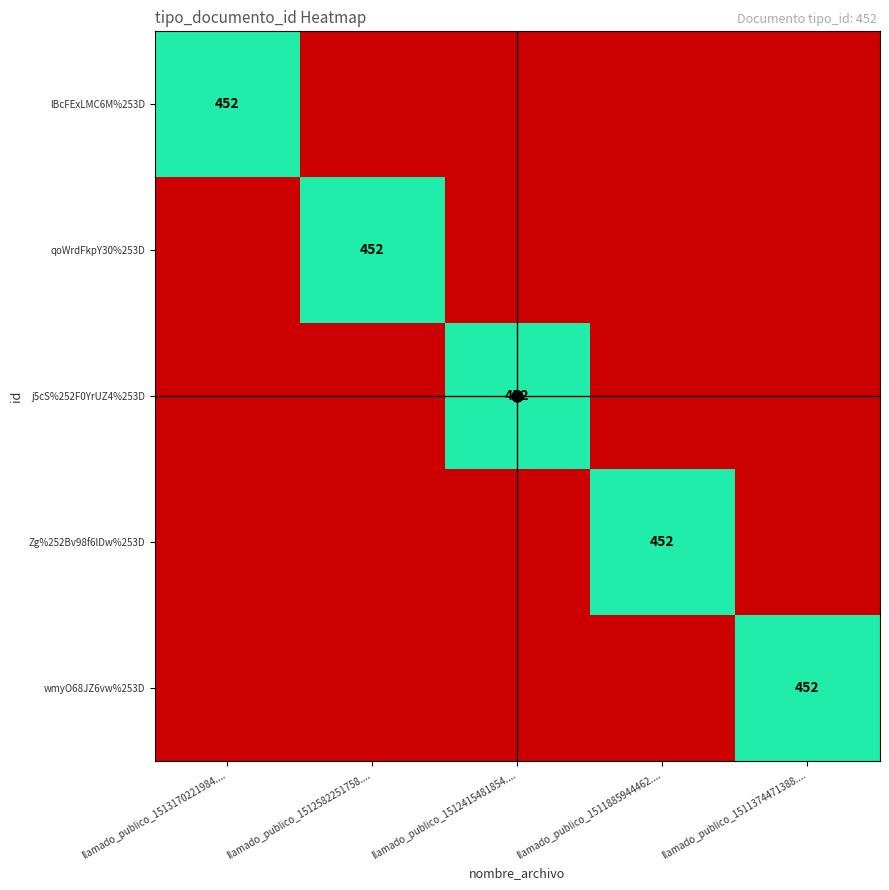

The value of qoWrdFkpY30%253D at llamado_publico_1512582251758.... is 452. True or false?

True